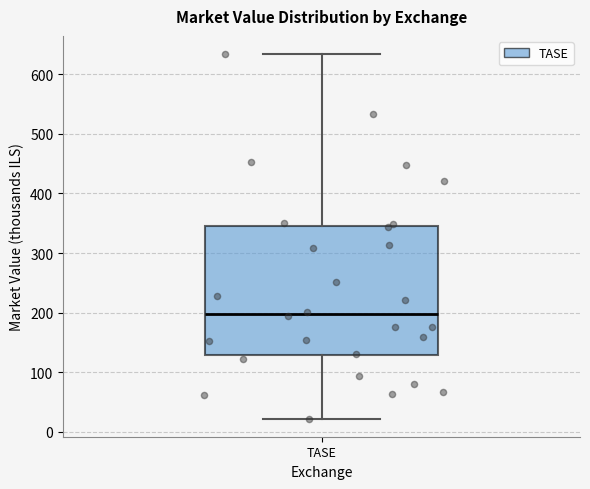

Transcribe this box plot: give where the median line is, the range the box spans, and where the two whiskers end, as read against the y-axis. The values are not printed on the chart, so give them approximately, as read against the axis.

median 200, box 130 to 340, whiskers 20 to 630